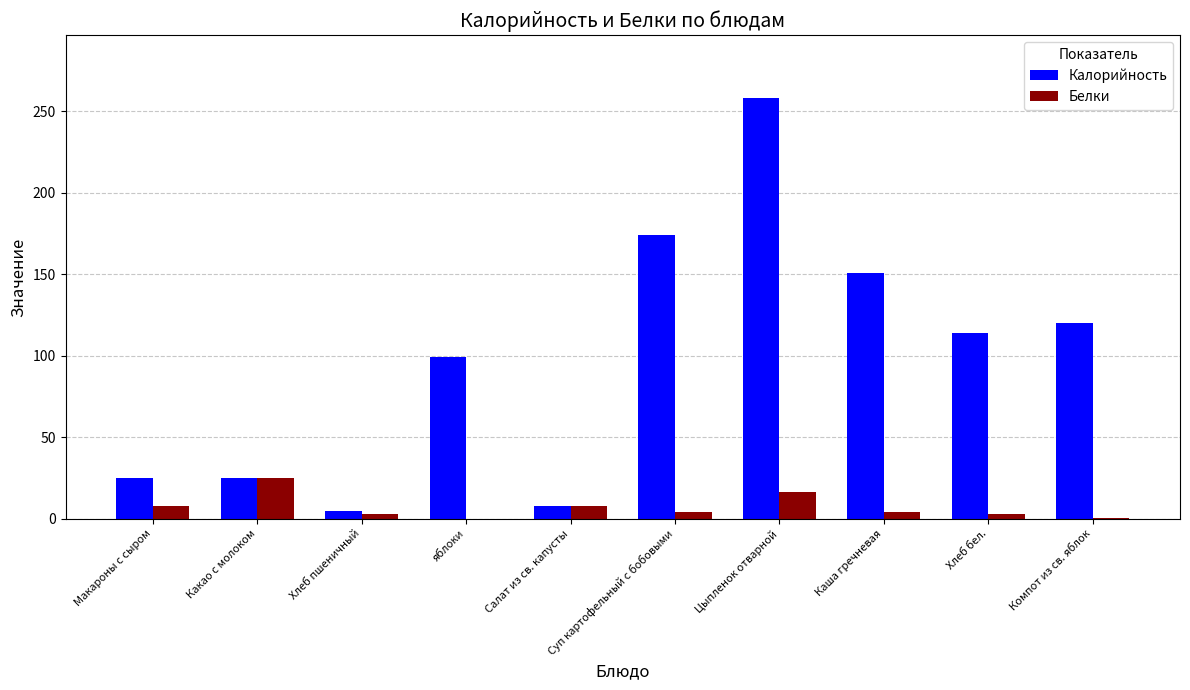

Which series changed the most between Хлеб пшеничный and Компот из св. яблок?

Калорийность